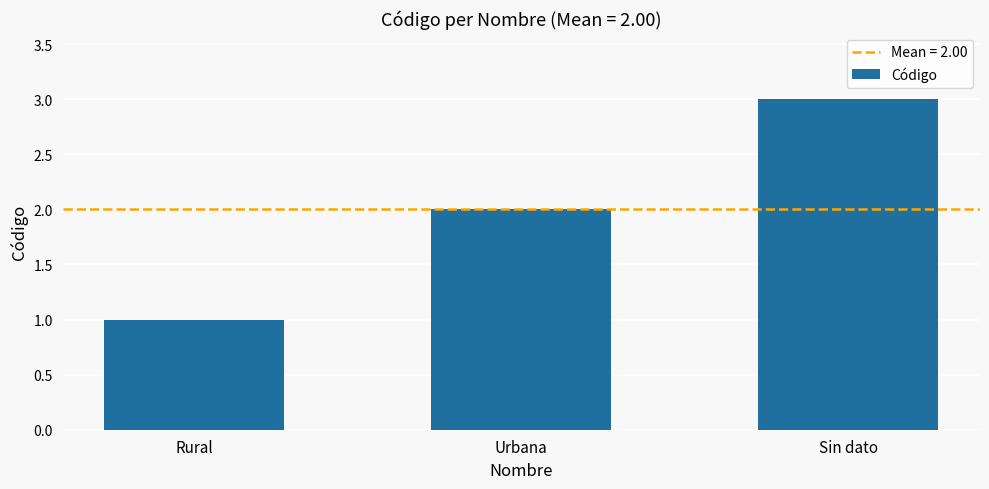

Reading right to left, transcribe all the data shown in this chart.

3	2	1